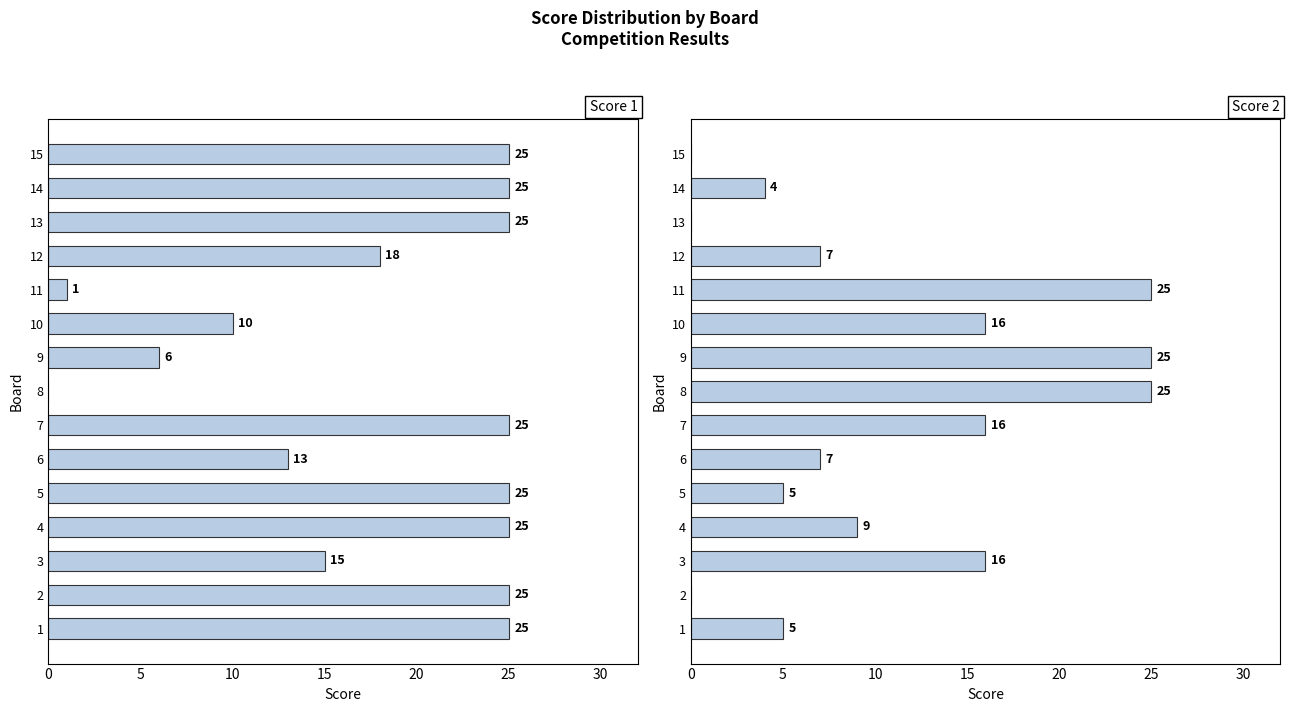

Rank the series by their maximum value, from highest to lowest.

Score 1, Score 2